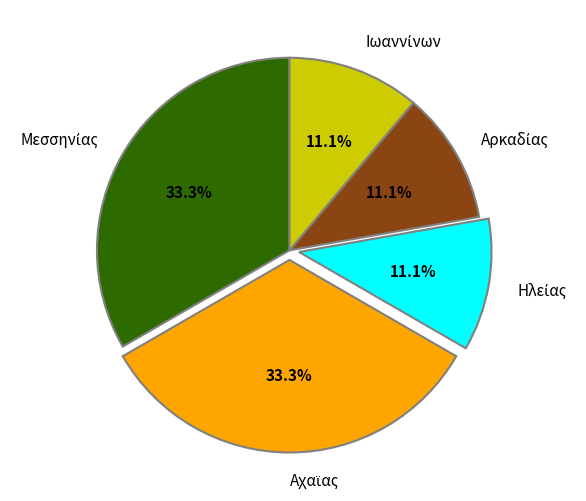

Is there any slice that represents more than half of the pie?

No